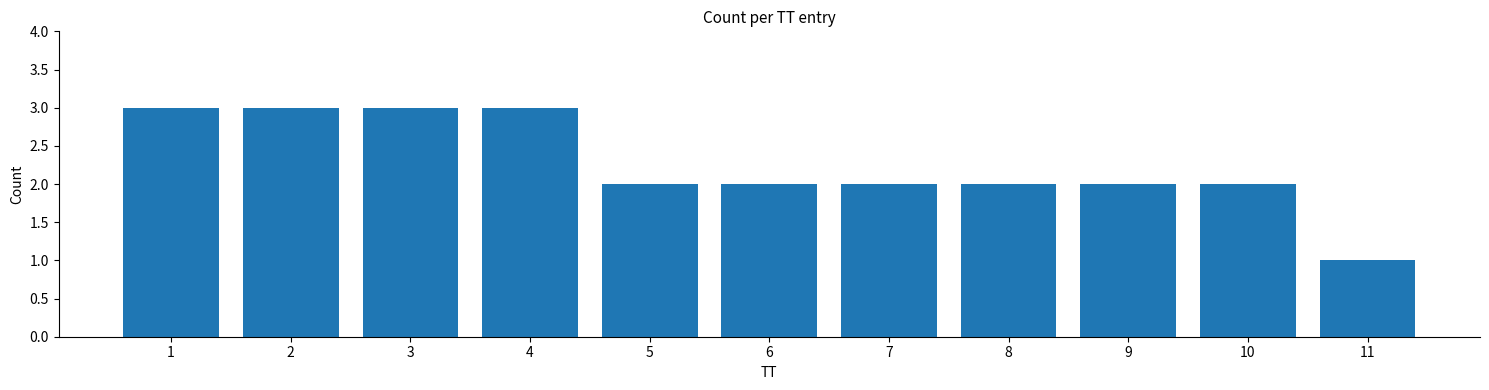

Reading left to right, what are all the values shown in this chart?

3	3	3	3	2	2	2	2	2	2	1